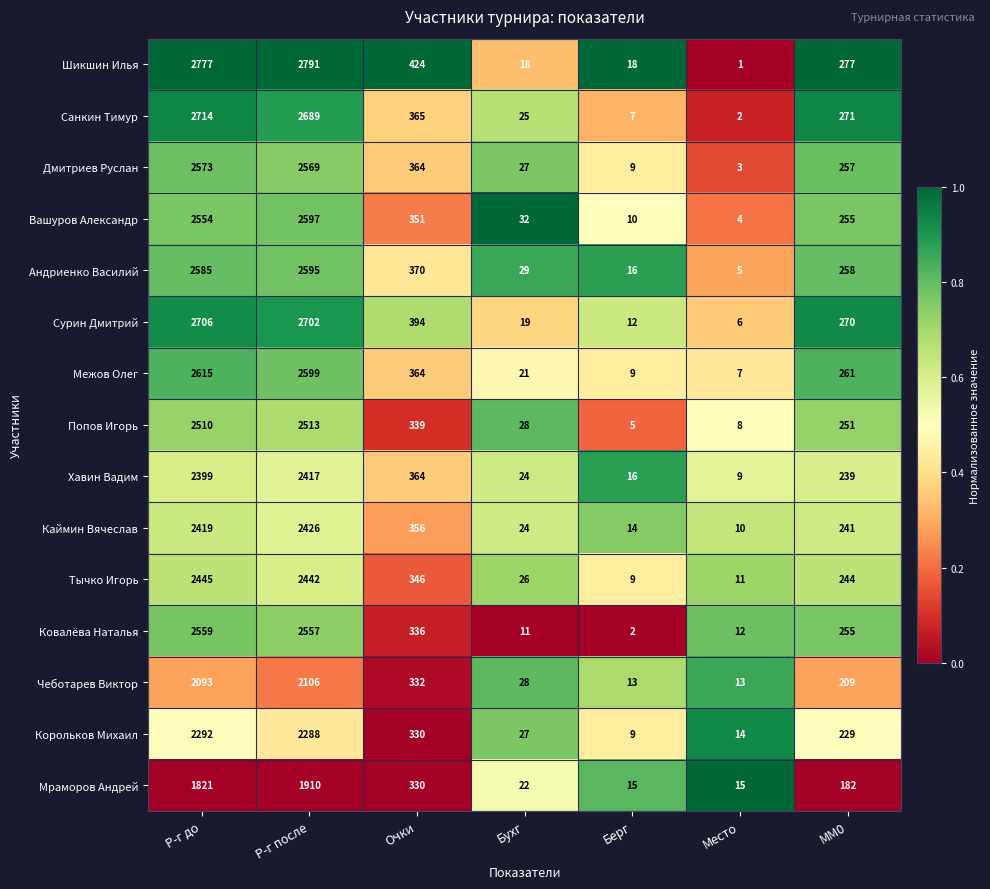

Between Очки and Берг, which series saw the biggest shift?

Шикшин Илья